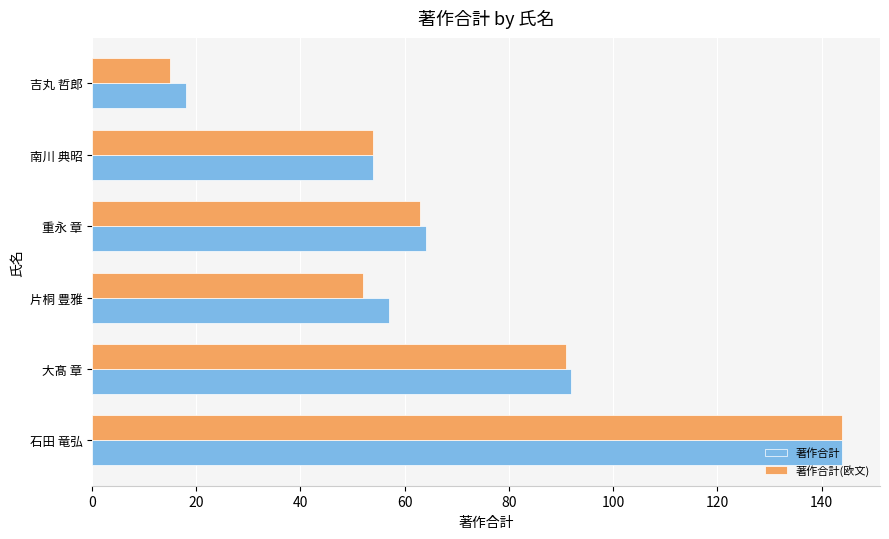

What is the average value of the 著作合計 series?

72